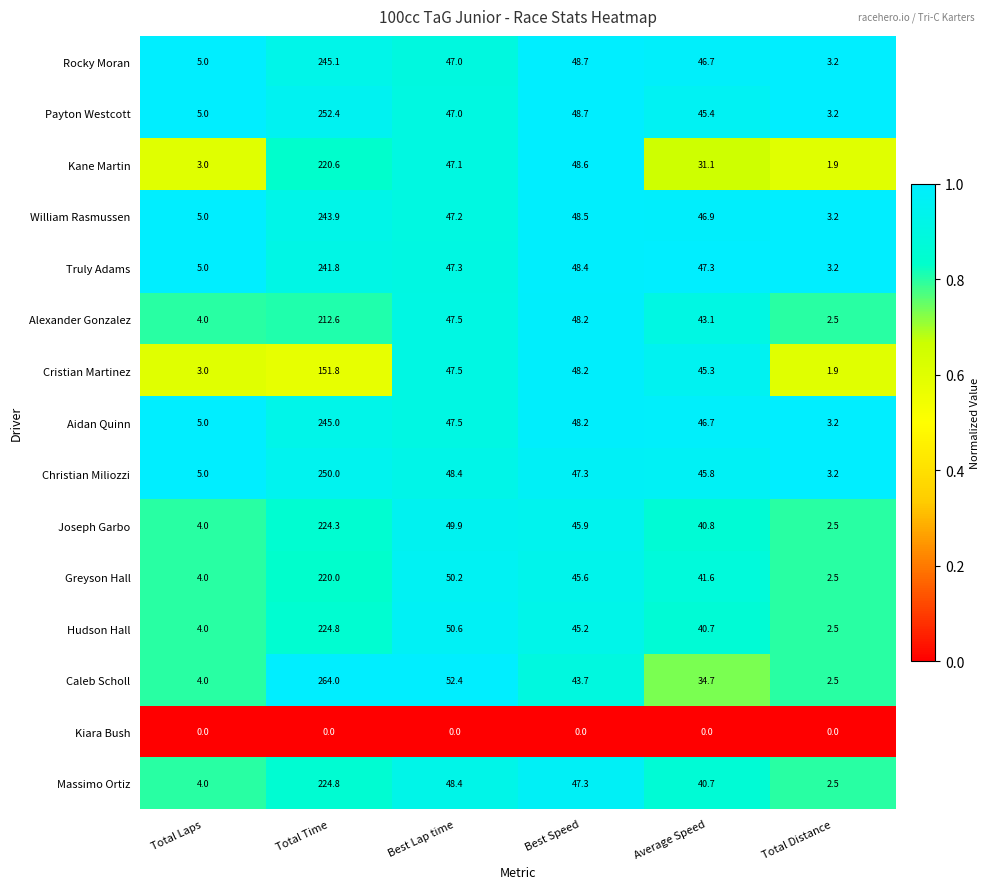

What is the total value across all series at Best Lap time?

678.0